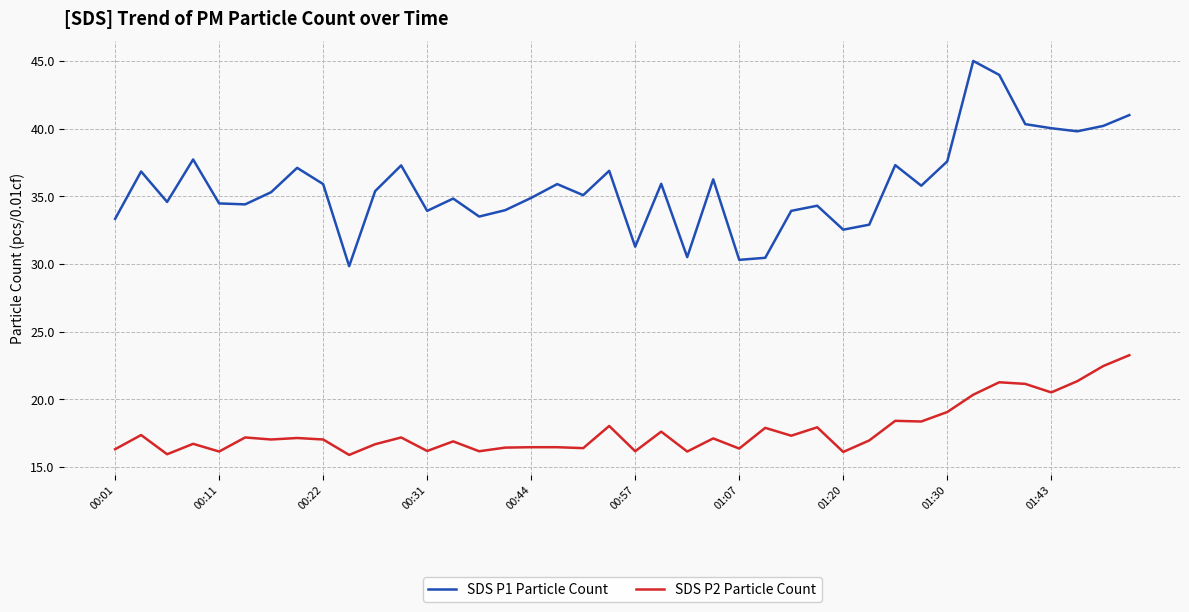

True or false: SDS P1 Particle Count has more than 2 points higher than both neighbors.

True